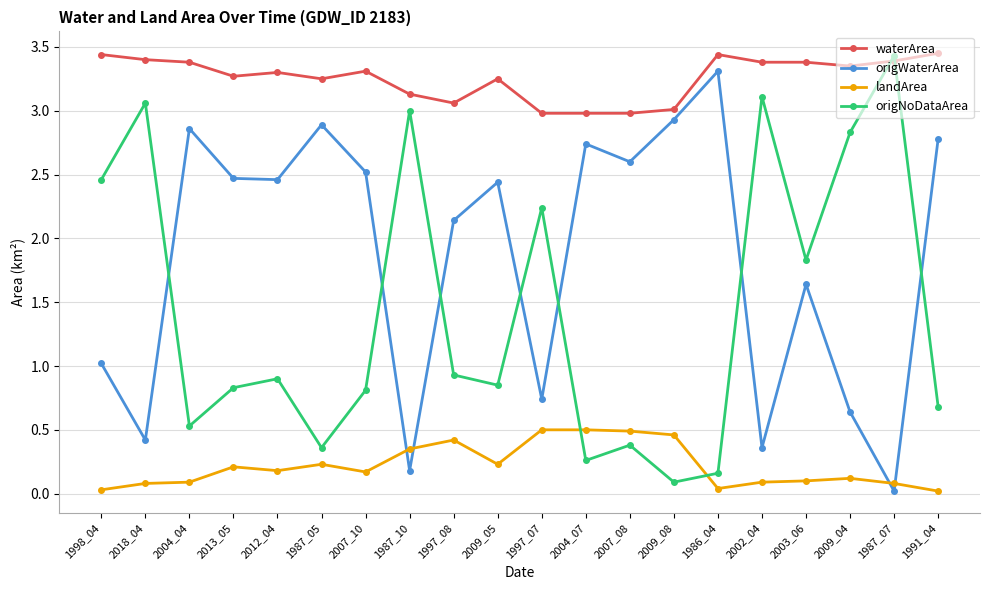

Between 2018_04 and 1997_07, which series saw the biggest shift?

origNoDataArea